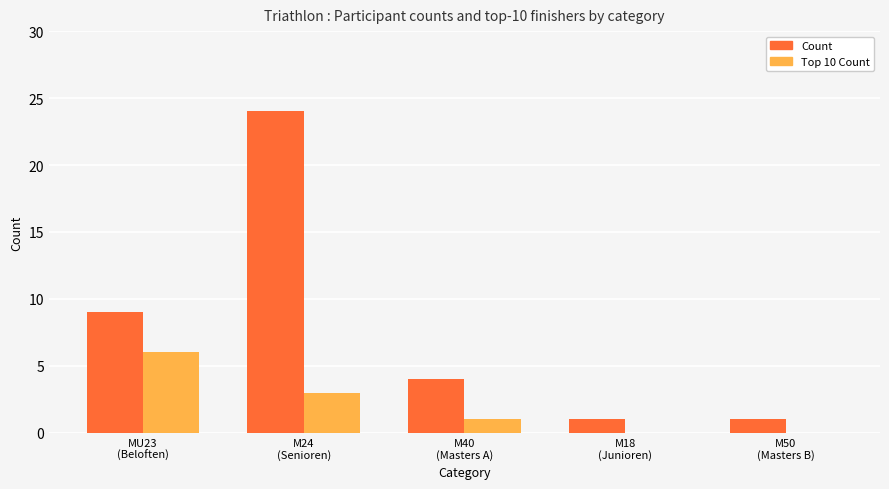

True or false: Top 10 Count has a value of 1 at M40
(Masters A).

True